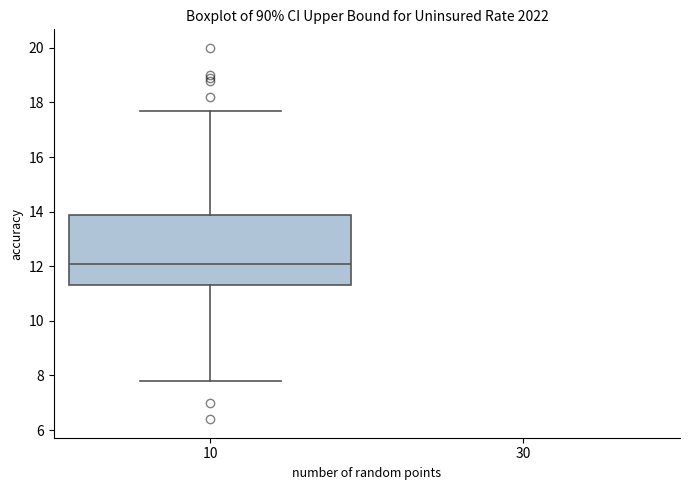

Read this box plot against the y-axis: the position of the median line, the range covered by the box, and the ends of both whiskers. The values are not printed on the chart, so give them approximately, as read against the axis.

median 12.2, box 11.4 to 13.8, whiskers 7.8 to 17.8